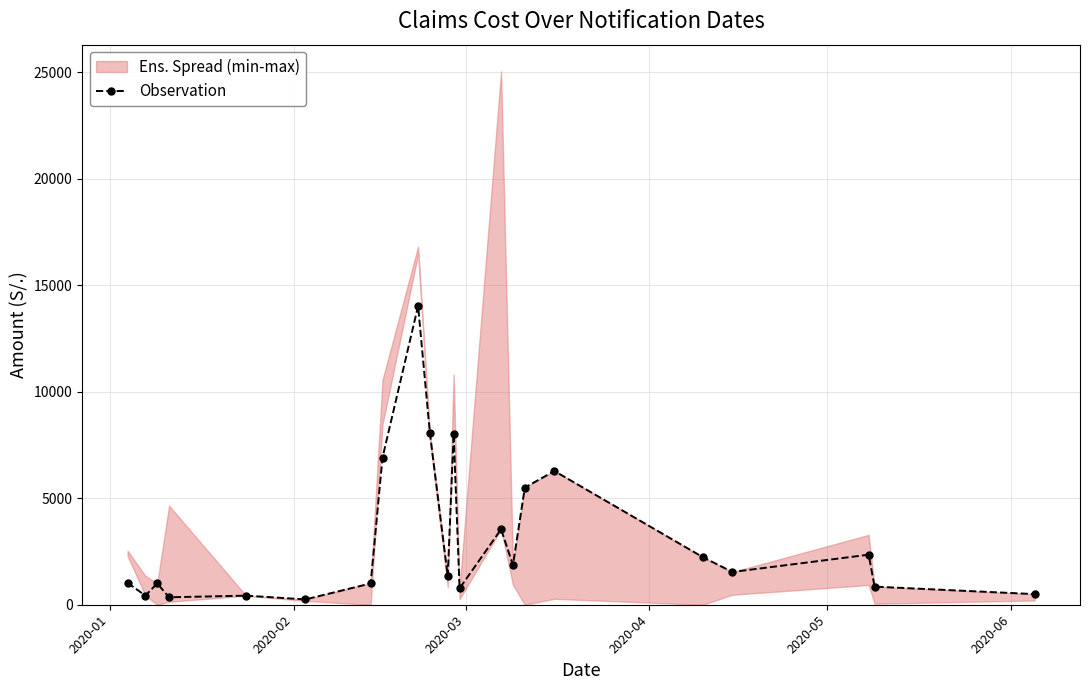

How many points are higher than both their immediate neighbors (excluding endpoints)?

7